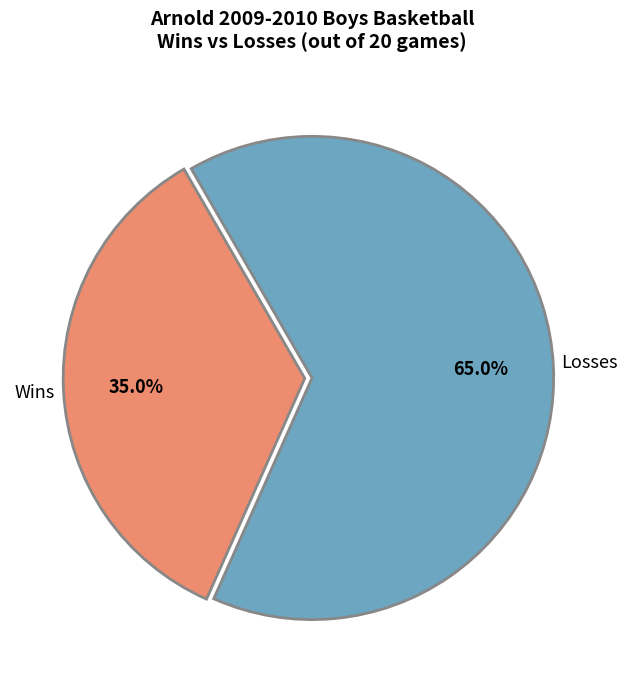

Is there a majority slice in this chart?

Yes